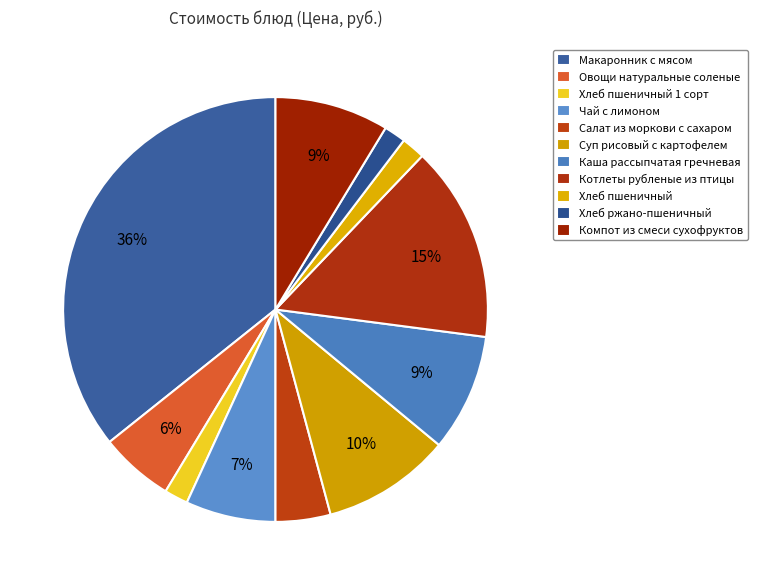

Rank the categories by value from lowest to highest.

Хлеб ржано-пшеничный, Хлеб пшеничный 1 сорт, Хлеб пшеничный, Салат из моркови с сахаром, Овощи натуральные соленые, Чай с лимоном, Компот из смеси сухофруктов, Каша рассыпчатая гречневая, Суп рисовый с картофелем, Котлеты рубленые из птицы, Макаронник с мясом